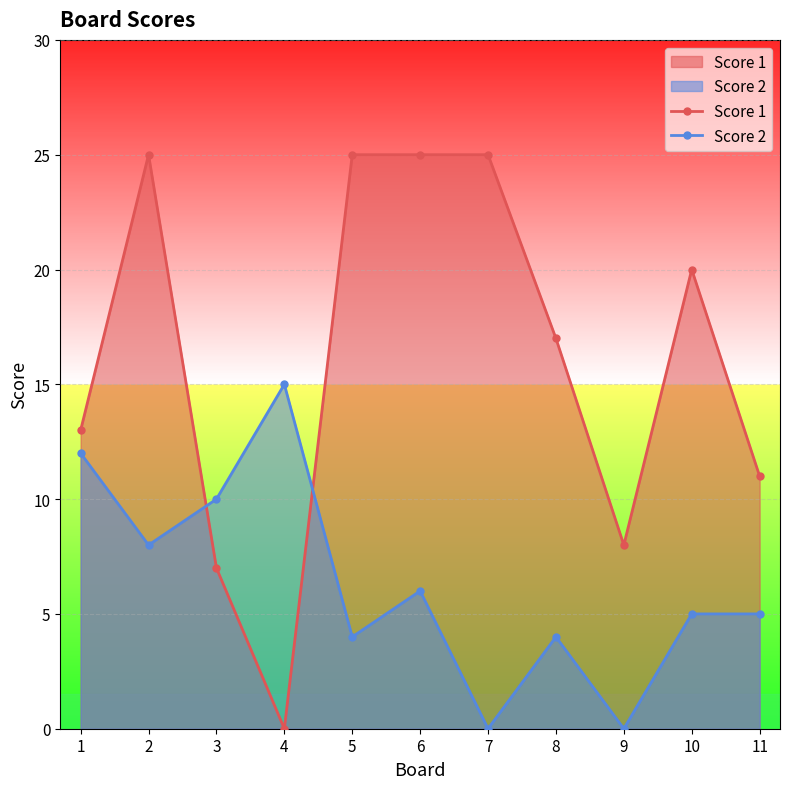

How many intersections are there between Score 2 and Score 1?

2